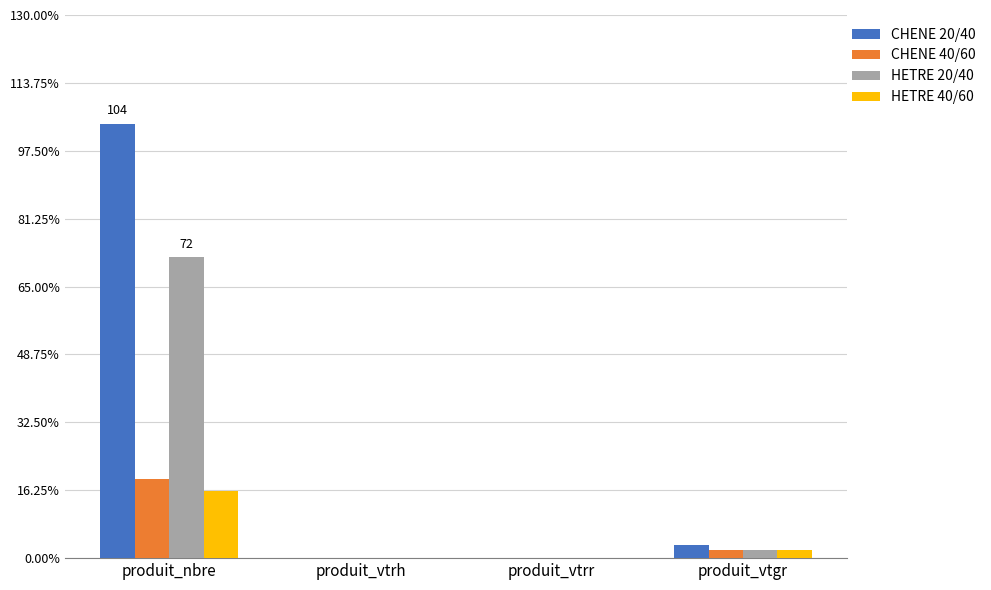

Between produit_nbre and produit_vtrr, which series saw the biggest shift?

CHENE 20/40